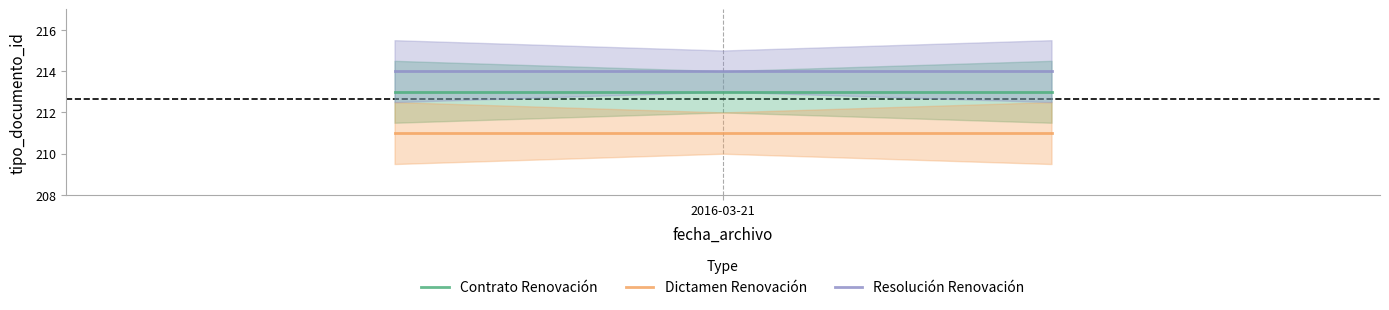

What is the minimum value for Resolución Renovación?

214